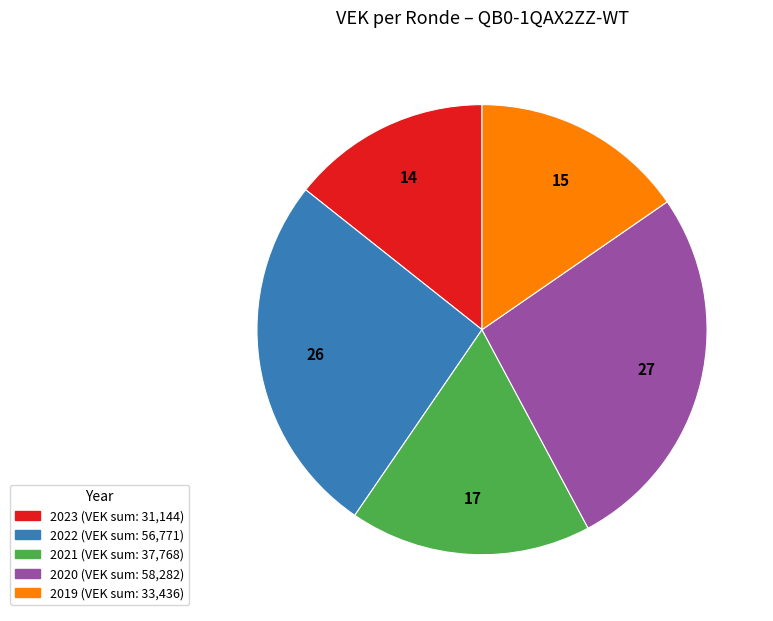

Does any single category account for the majority?

No